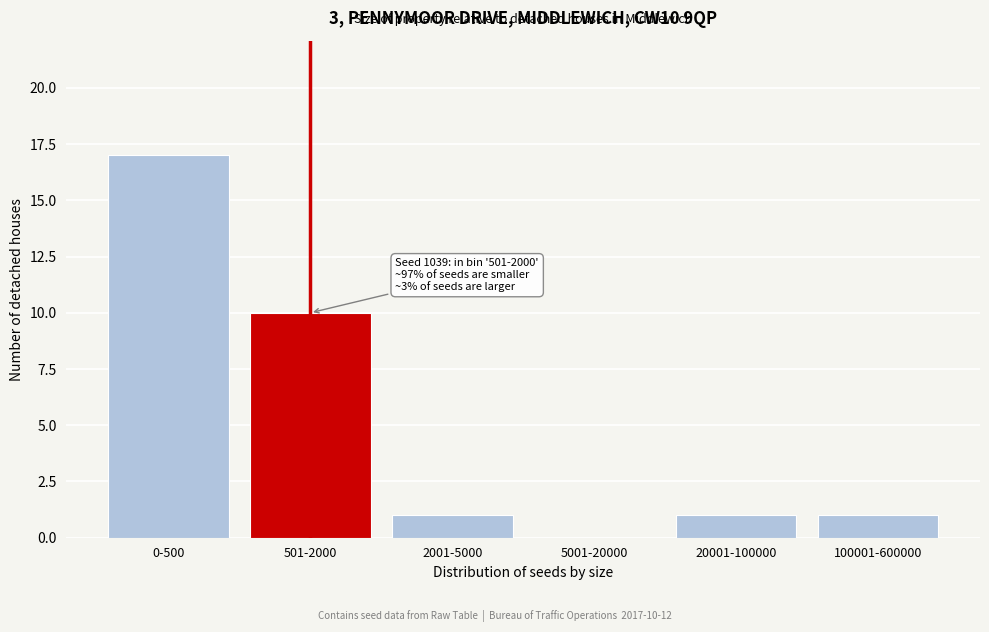

Reading right to left, list all the values displayed in this chart.

100001-600000=1	20001-100000=1	5001-20000=0	2001-5000=1	501-2000=10	0-500=17